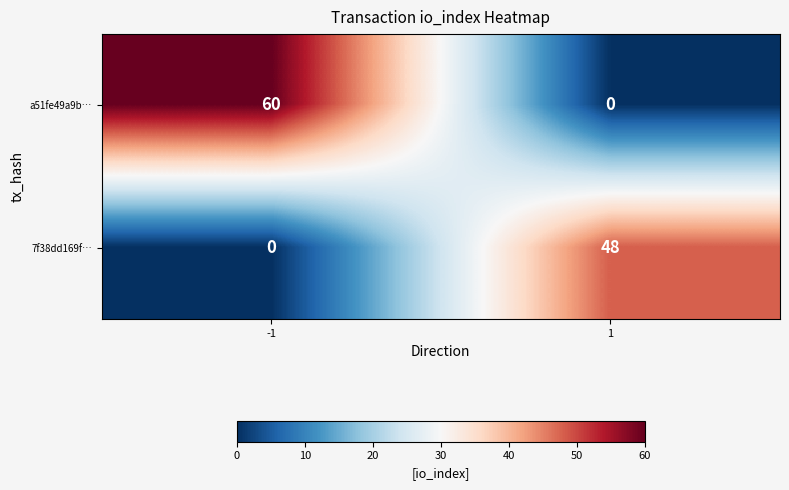

What is the total value across all series at -1?

60